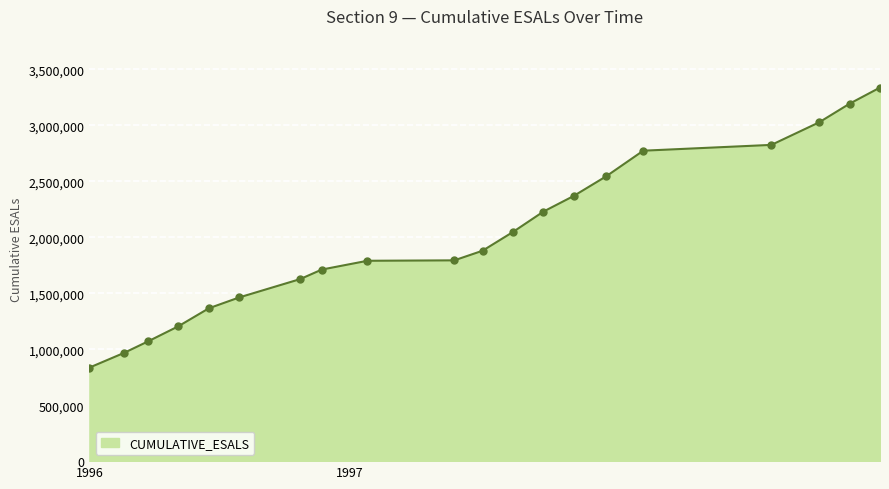

What is the value of the 4th point from the left?

1205574